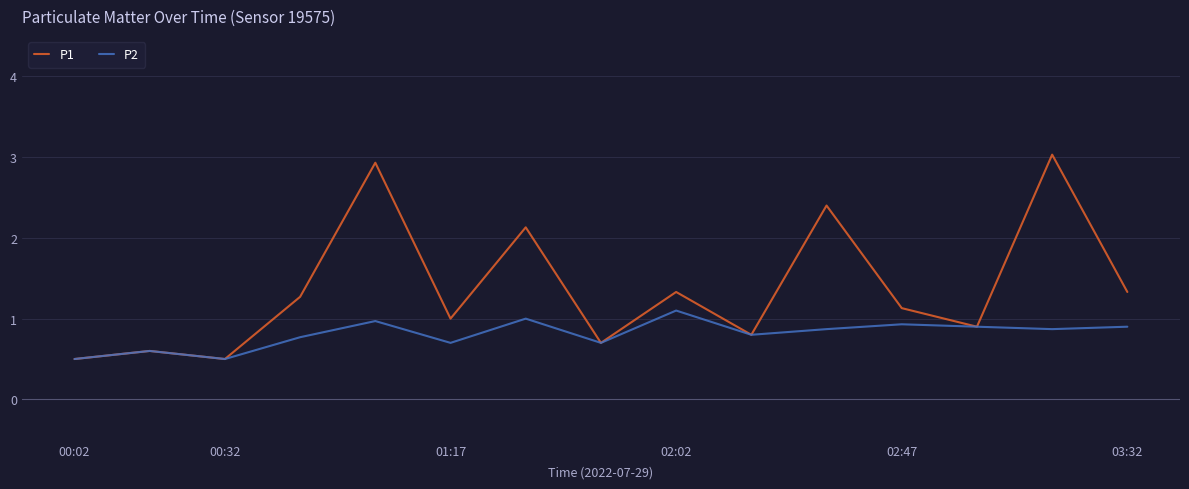

Which series has the largest total across all categories?

P1